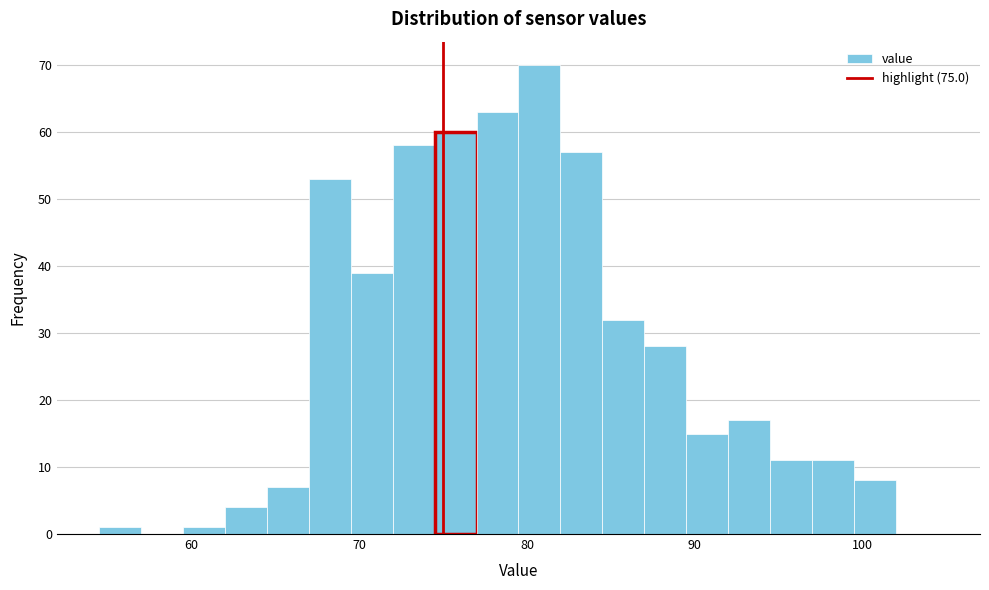

Around what value on the x-axis is the tallest bar? Give the approximate position of its centre, as read against the axis.

81